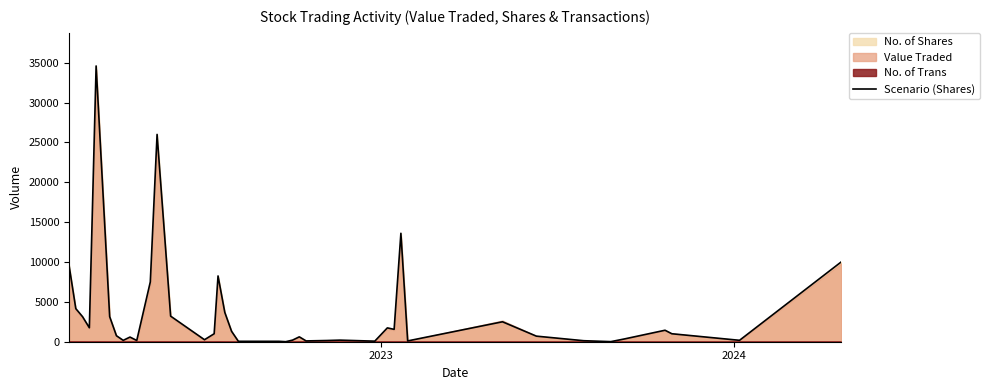

What is the highest value of the Scenario (Shares) series?

34585